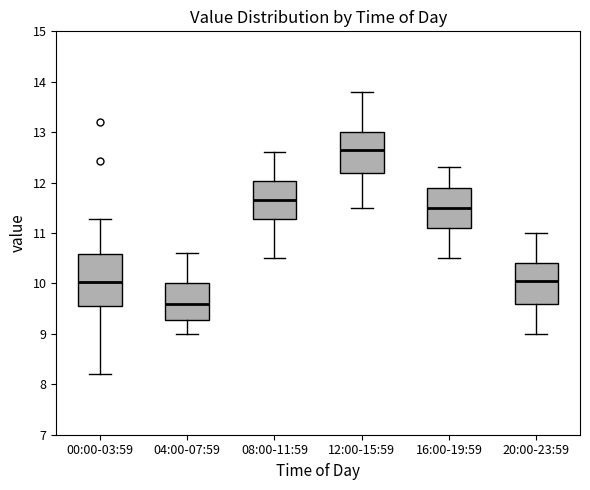

Reading left to right, read every box against the y-axis: the position of its median line, the range the box covers, and the ends of its whiskers. The values are not printed on the chart, so give them approximately, as read against the axis.

00:00-03:59: median 10.0, box 9.5 to 10.6, whiskers 8.2 to 11.3
04:00-07:59: median 9.6, box 9.3 to 10.0, whiskers 9.0 to 10.6
08:00-11:59: median 11.7, box 11.3 to 12.0, whiskers 10.5 to 12.6
12:00-15:59: median 12.7, box 12.2 to 13.0, whiskers 11.5 to 13.8
16:00-19:59: median 11.5, box 11.1 to 11.9, whiskers 10.5 to 12.3
20:00-23:59: median 10.1, box 9.6 to 10.4, whiskers 9.0 to 11.0